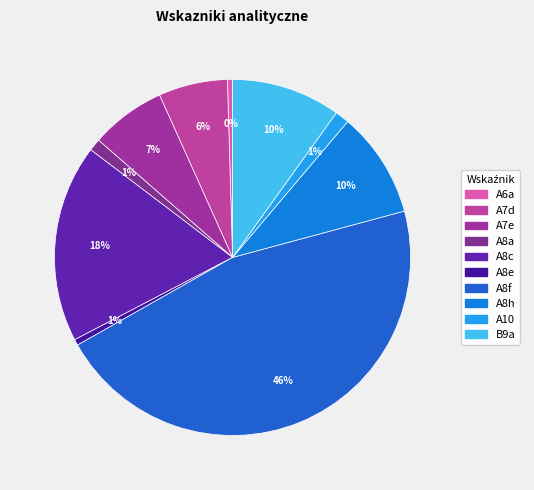

Rank the categories by value from highest to lowest.

A8f, A8c, B9a, A8h, A7e, A7d, A10, A8a, A8e, A6a